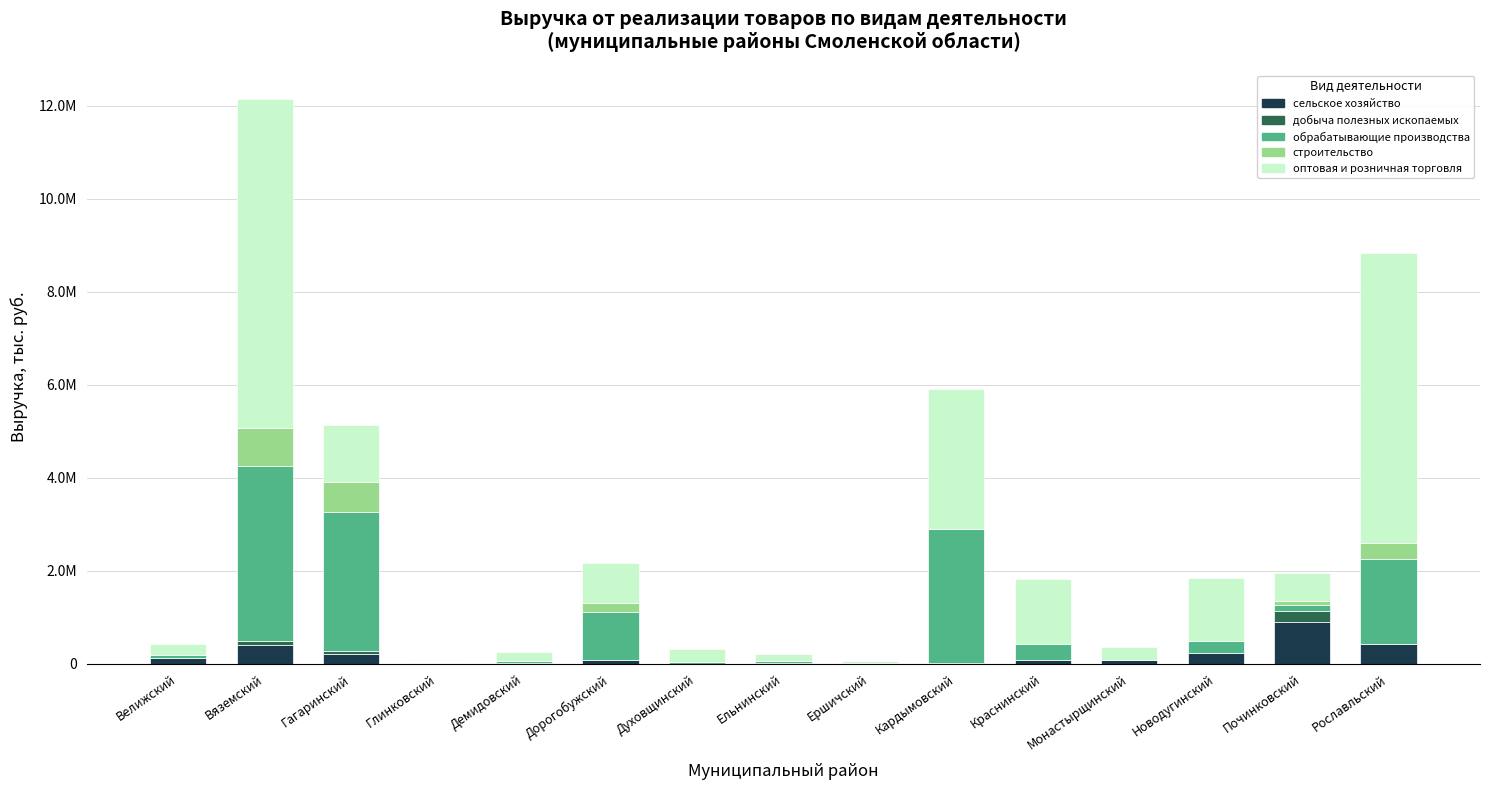

Are the bars horizontal?

No